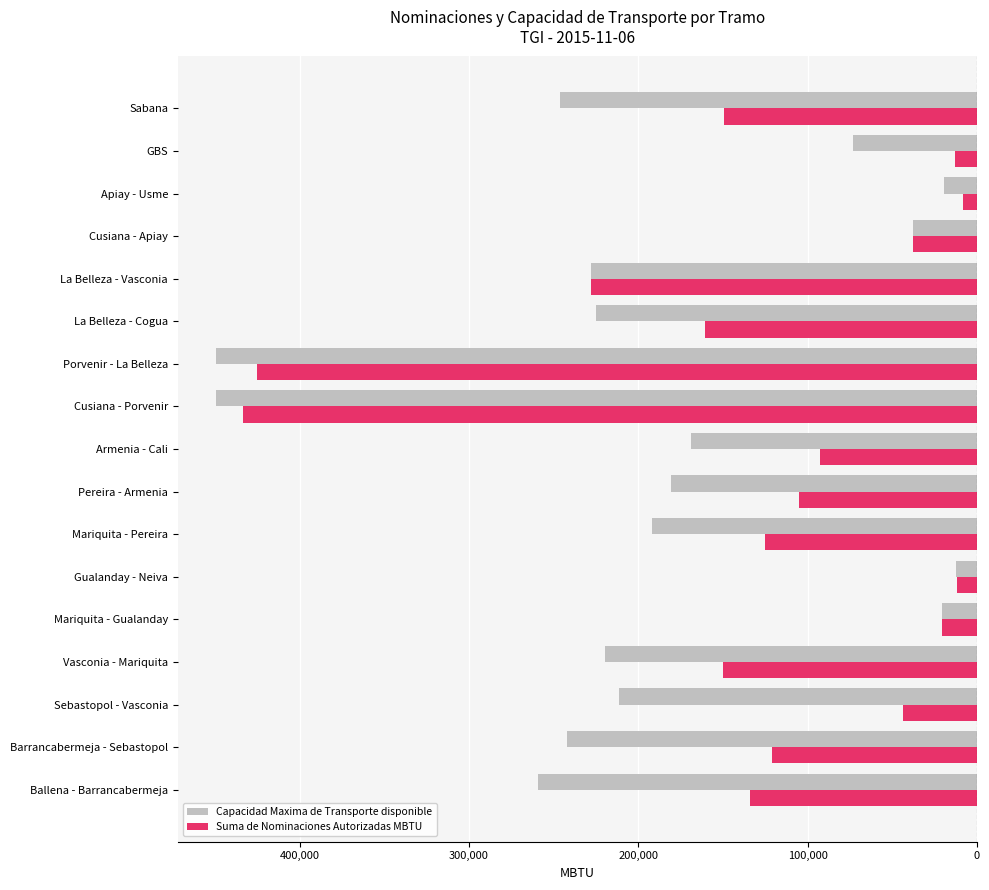

What is the difference between the second highest and second lowest values in the Suma de Nominaciones Autorizadas MBTU series?

413289.0